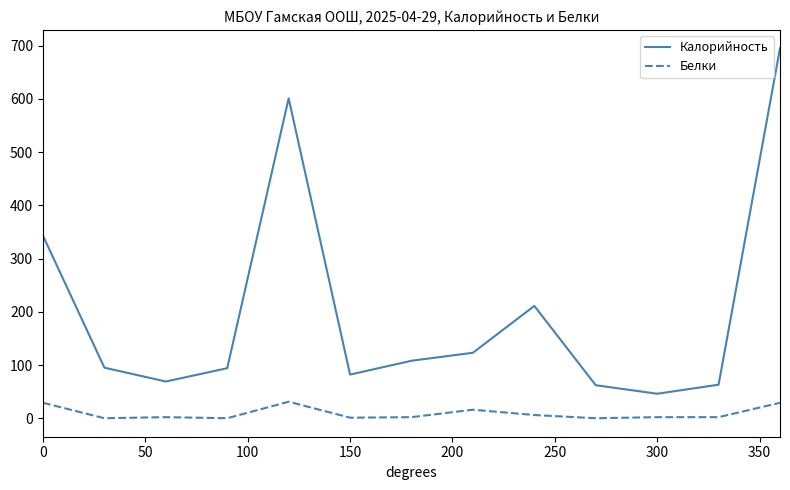

At how many categories does at least one series exceed 291?

3